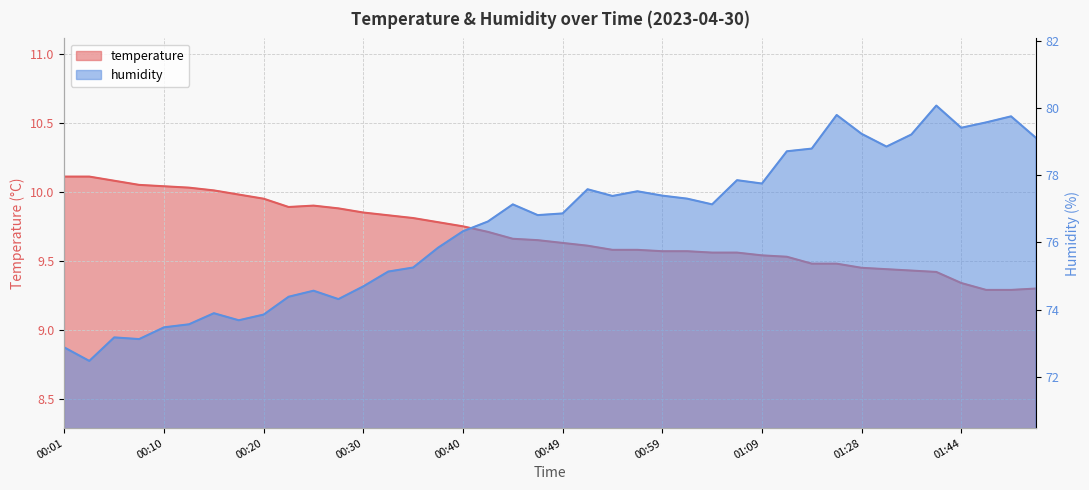

Which series has the largest range (max minus min)?

humidity